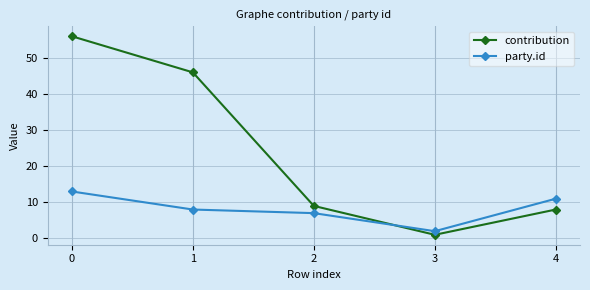

Where is the first local minimum for contribution?

3